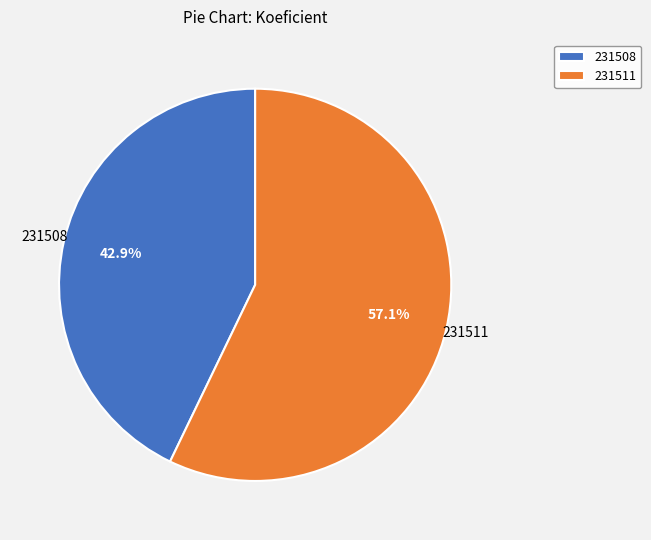

What is the largest slice in the pie chart?

231511